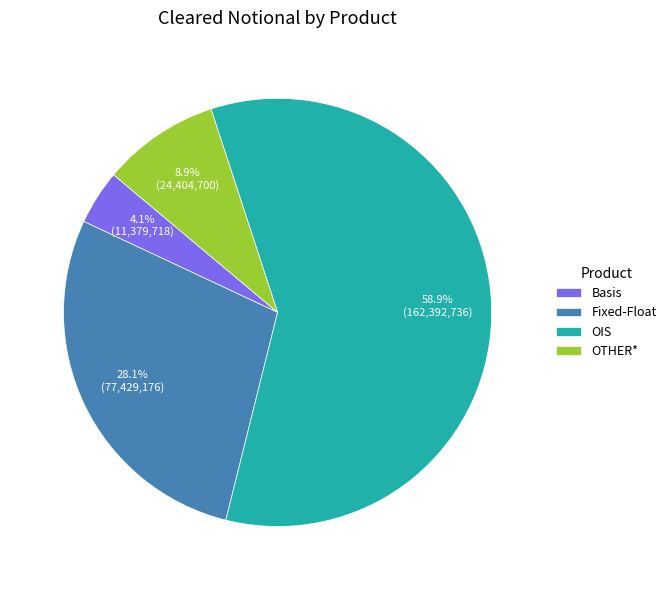

What is the majority slice?

OIS